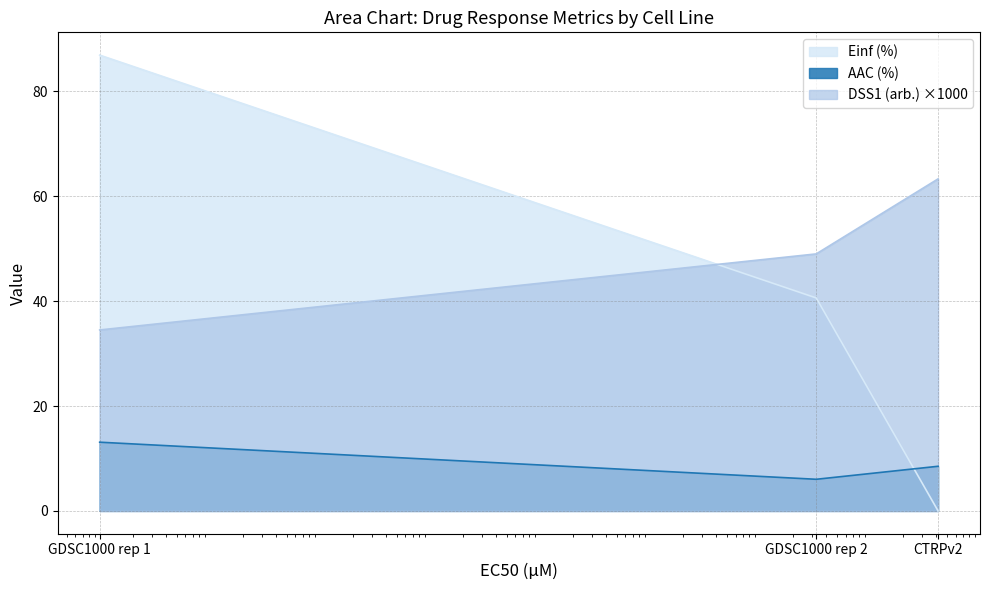

What is the sum of the AAC (%) values at CTRPv2 and GDSC1000 rep 1?

21.6